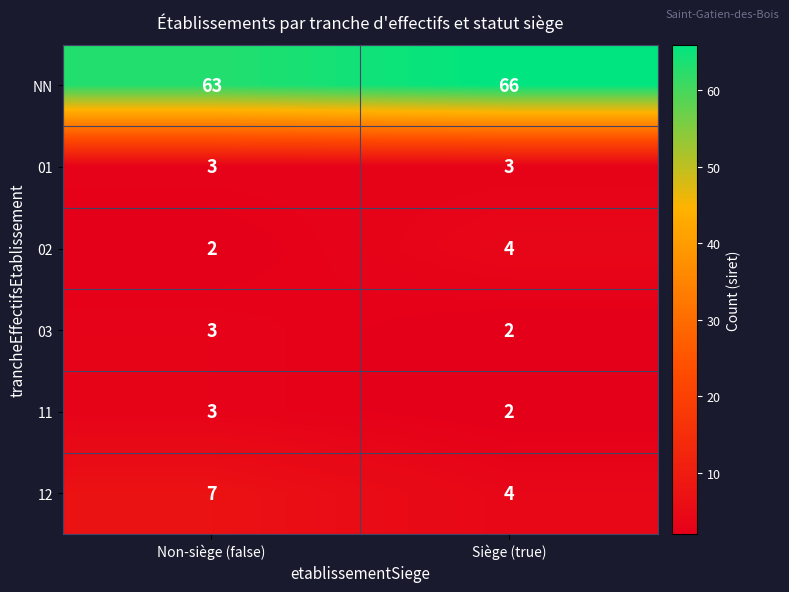

Is it true that 02 equals 4 at Siège (true)?

True